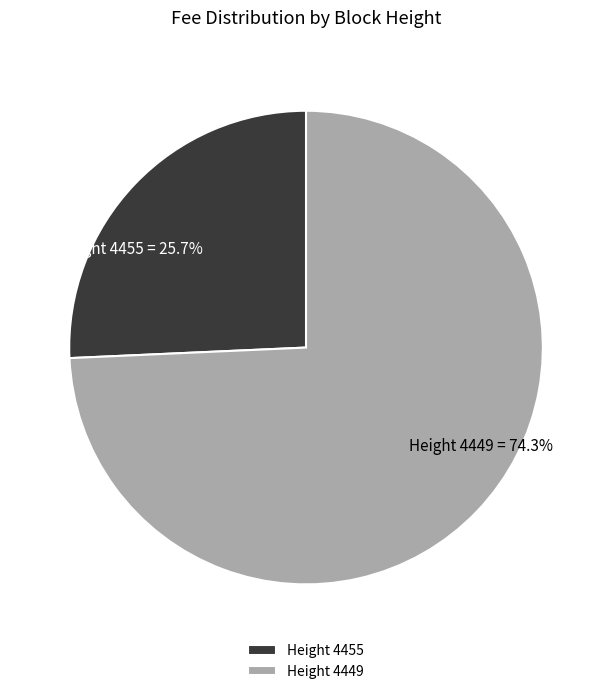

How much of the chart is everything except Height 4449 = 74.3%?

25.7%